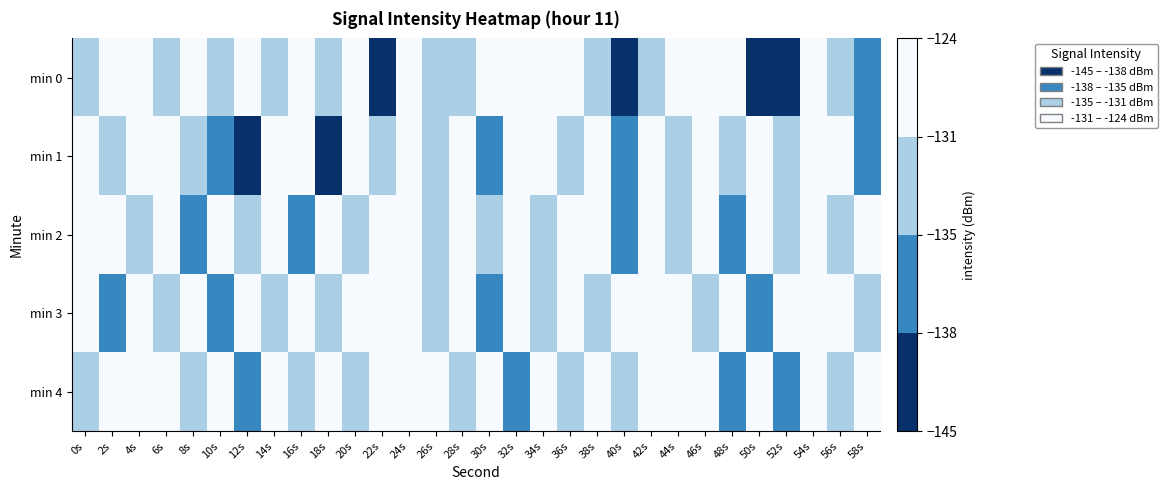

Which category has the lowest value across all series?

18s